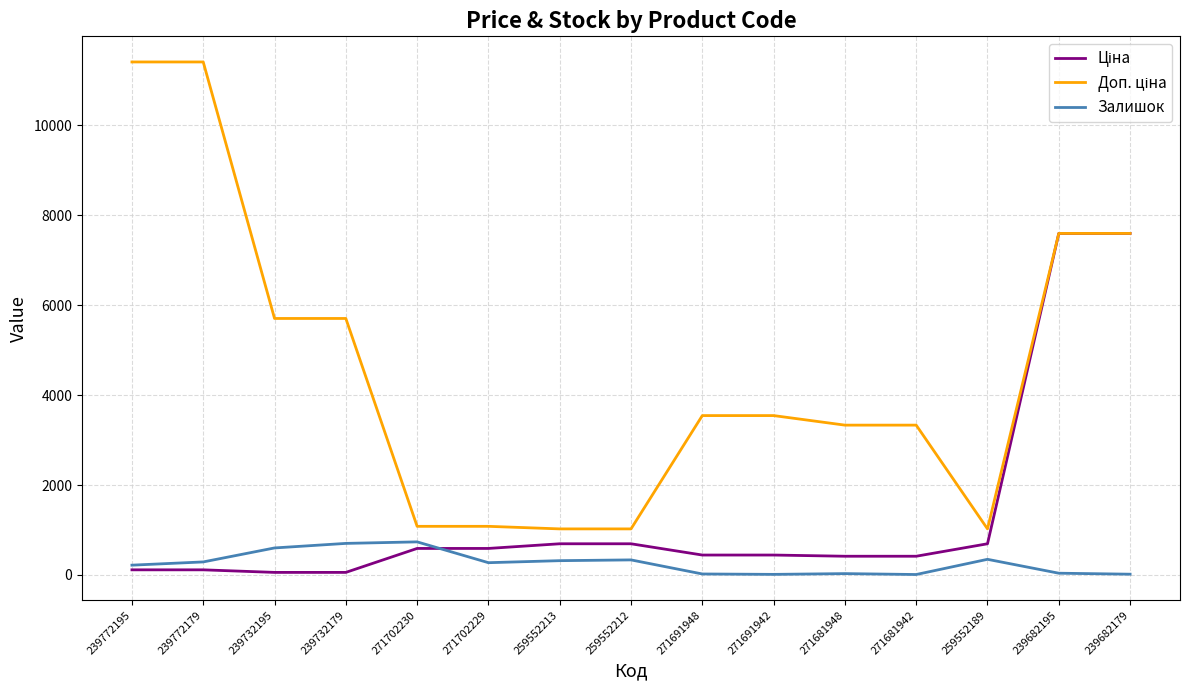

The value of Залишок at 259552189 is 348.0. True or false?

True